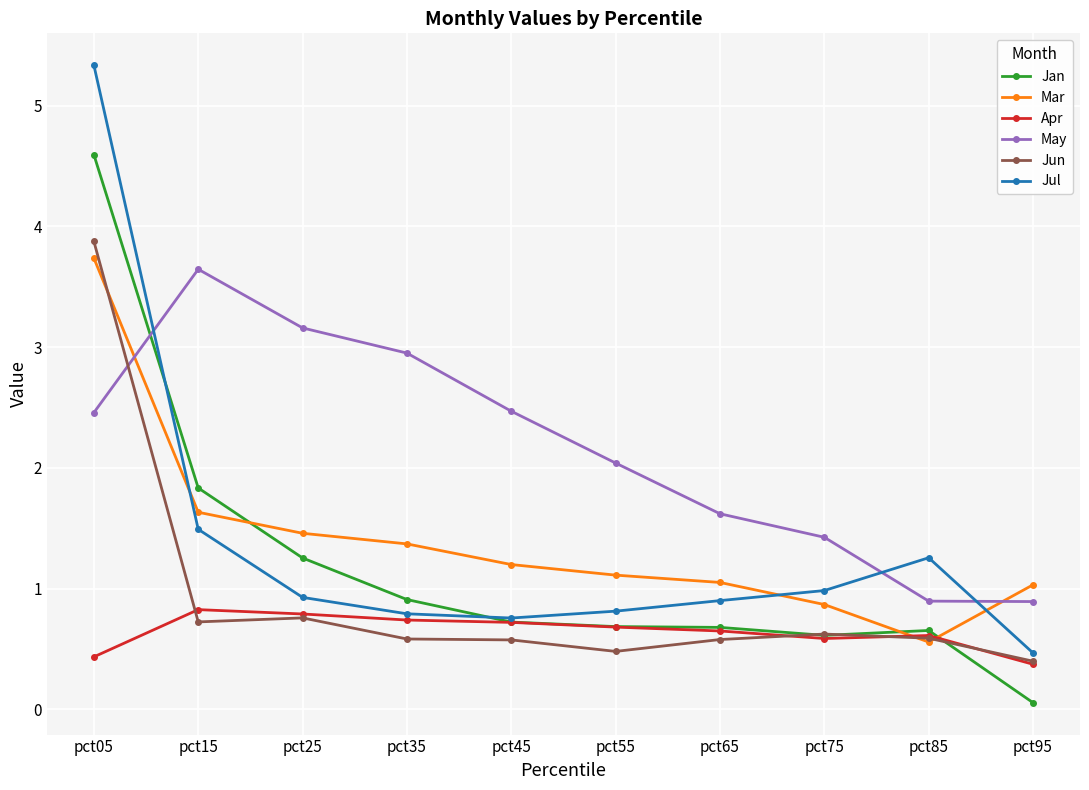

True or false: May has a value of 1.4 at pct75.

True